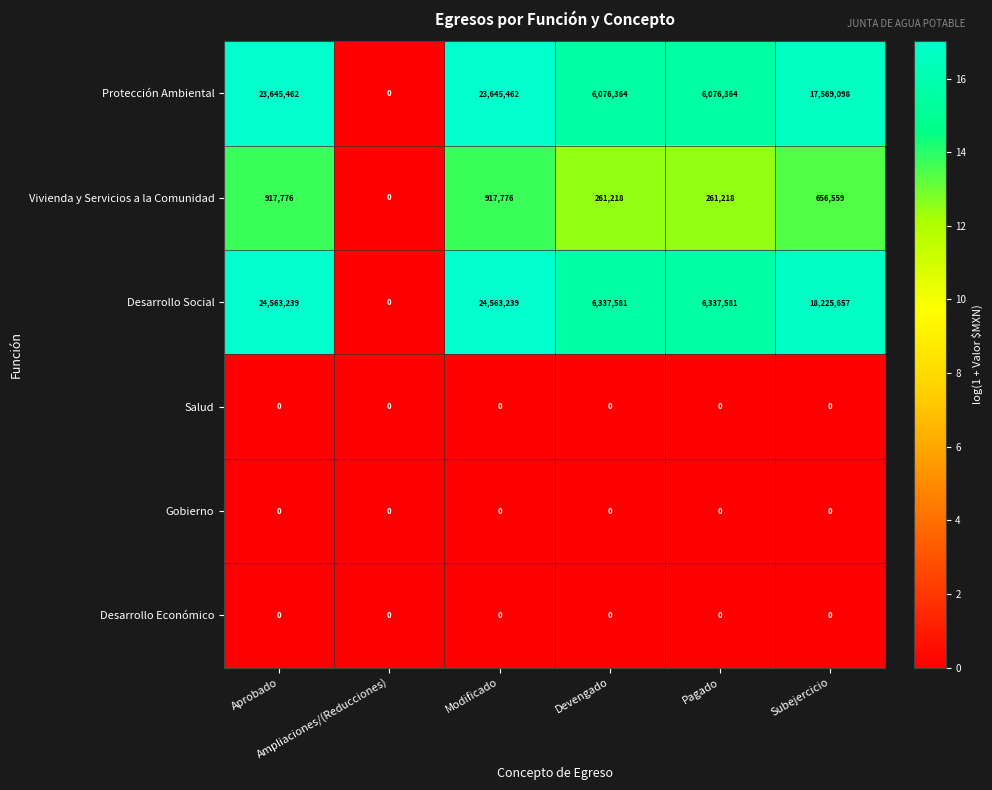

Count the number of categories in the chart.

6